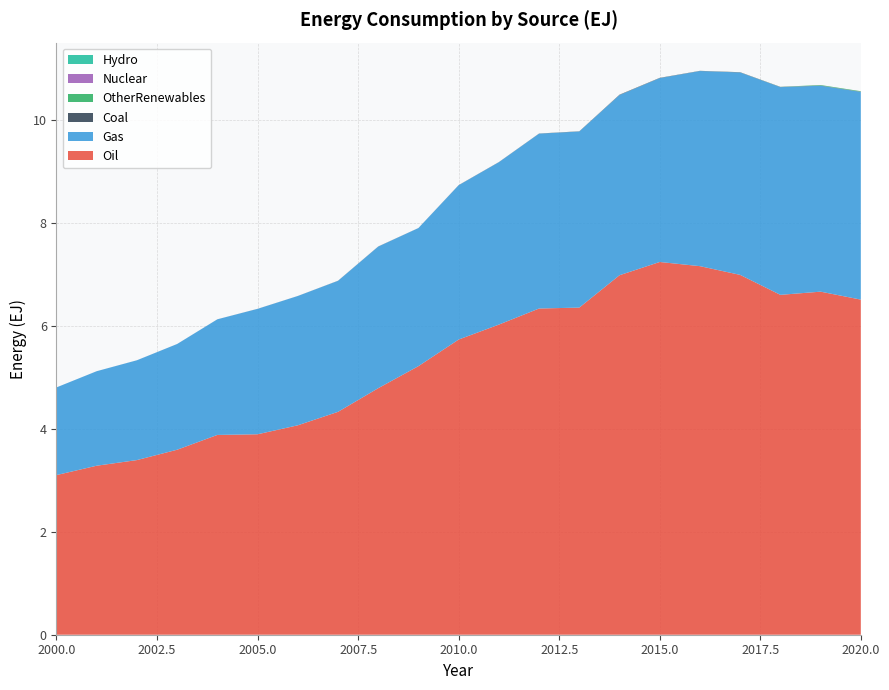

Reading left to right, list all the values displayed in this chart.

Oil: 2000=3.1	2001=3.3	2002=3.4	2003=3.6	2004=3.9	2005=3.9	2006=4.1	2007=4.3	2008=4.8	2009=5.2	2010=5.7	2011=6.0	2012=6.3	2013=6.4	2014=7.0	2015=7.2	2016=7.2	2017=7.0	2018=6.6	2019=6.7	2020=6.5
Gas: 2000=1.7	2001=1.8	2002=1.9	2003=2.1	2004=2.2	2005=2.4	2006=2.5	2007=2.5	2008=2.8	2009=2.7	2010=3.0	2011=3.2	2012=3.4	2013=3.4	2014=3.5	2015=3.6	2016=3.8	2017=3.9	2018=4.0	2019=4.0	2020=4.0
Coal: 2000=0.0	2001=0.0	2002=0.0	2003=0.0	2004=0.0	2005=0.0	2006=0.0	2007=0.0	2008=0.0	2009=0.0	2010=0.0	2011=0.0	2012=0.0	2013=0.0	2014=0.0	2015=0.0	2016=0.0	2017=0.0	2018=0.0	2019=0.0	2020=0.0
OtherRenewables: 2000=0.0	2001=0.0	2002=0.0	2003=0.0	2004=0.0	2005=0.0	2006=0.0	2007=0.0	2008=0.0	2009=0.0	2010=0.0	2011=0.0	2012=0.0	2013=0.0	2014=0.0	2015=0.0	2016=0.0	2017=0.0	2018=0.0	2019=0.0	2020=0.0
Nuclear: 2000=0.0	2001=0.0	2002=0.0	2003=0.0	2004=0.0	2005=0.0	2006=0.0	2007=0.0	2008=0.0	2009=0.0	2010=0.0	2011=0.0	2012=0.0	2013=0.0	2014=0.0	2015=0.0	2016=0.0	2017=0.0	2018=0.0	2019=0.0	2020=0.0
Hydro: 2000=0.0	2001=0.0	2002=0.0	2003=0.0	2004=0.0	2005=0.0	2006=0.0	2007=0.0	2008=0.0	2009=0.0	2010=0.0	2011=0.0	2012=0.0	2013=0.0	2014=0.0	2015=0.0	2016=0.0	2017=0.0	2018=0.0	2019=0.0	2020=0.0